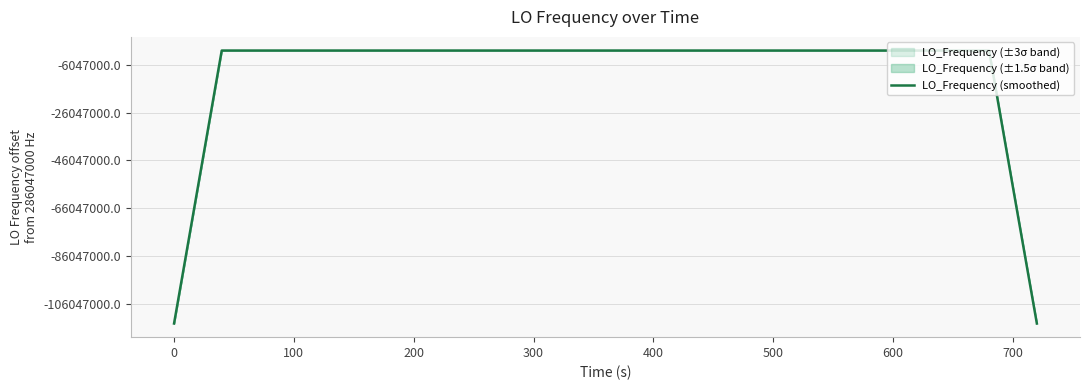

Reading left to right, what are all the values shown in this chart?

171628199.4	228837599.5	286046999.4	286047000.2	286046999.3	286046999.8	286046999.5	286046999.6	286046999.3	286047000.5	286046999.1	286046999.3	286046999.7	286046999.9	286046999.3	286046999.9	286046999.8	286046999.9	286046999.4	286047000.6	286047000.6	286047000.2	286047000.0	286047000.6	286046999.9	286047000.5	286047000.3	286047000.6	286047000.0	286047000.0	286047000.3	286047000.6	286046999.8	286047000.5	286047000.9	286046999.4	286046999.8	286046999.6	228837599.2	171628198.7